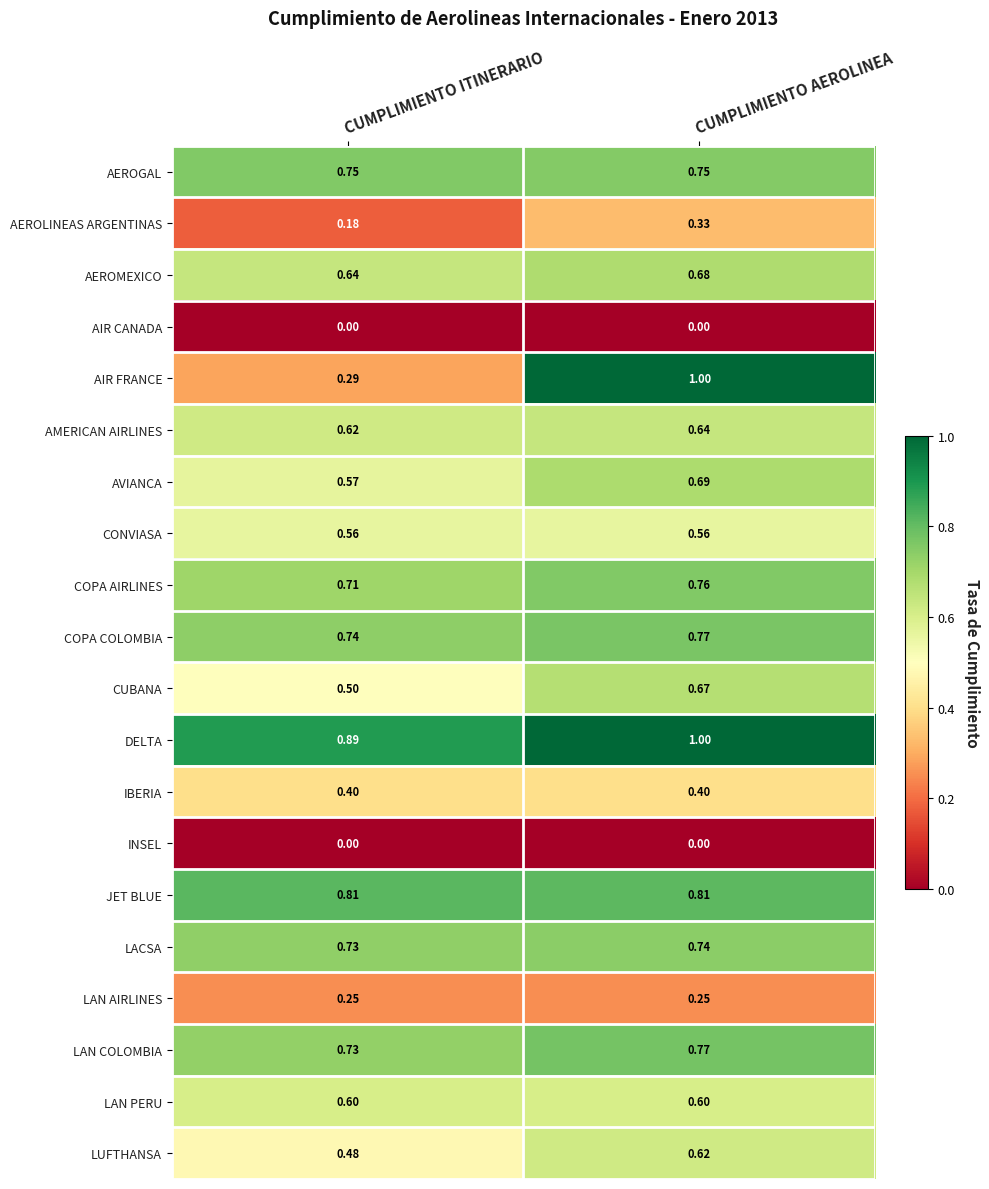

Is the value of AVIANCA at CUMPLIMIENTO AEROLINEA greater than the value of AEROLINEAS ARGENTINAS at CUMPLIMIENTO ITINERARIO?

Yes